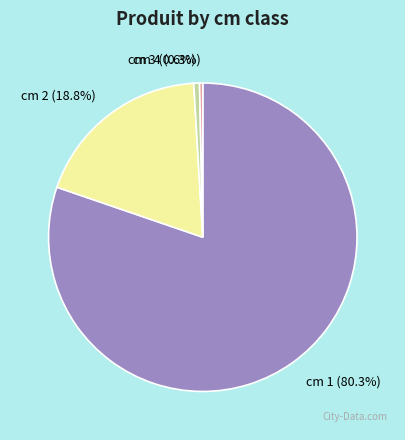

Between cm 2 (18.8%) and cm 4 (0.3%), which is larger?

cm 2 (18.8%)